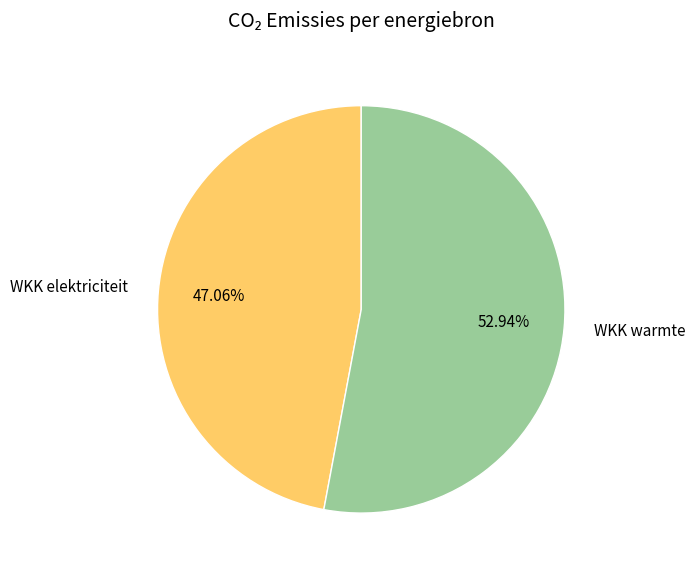

Which category has the biggest portion of the pie?

WKK warmte